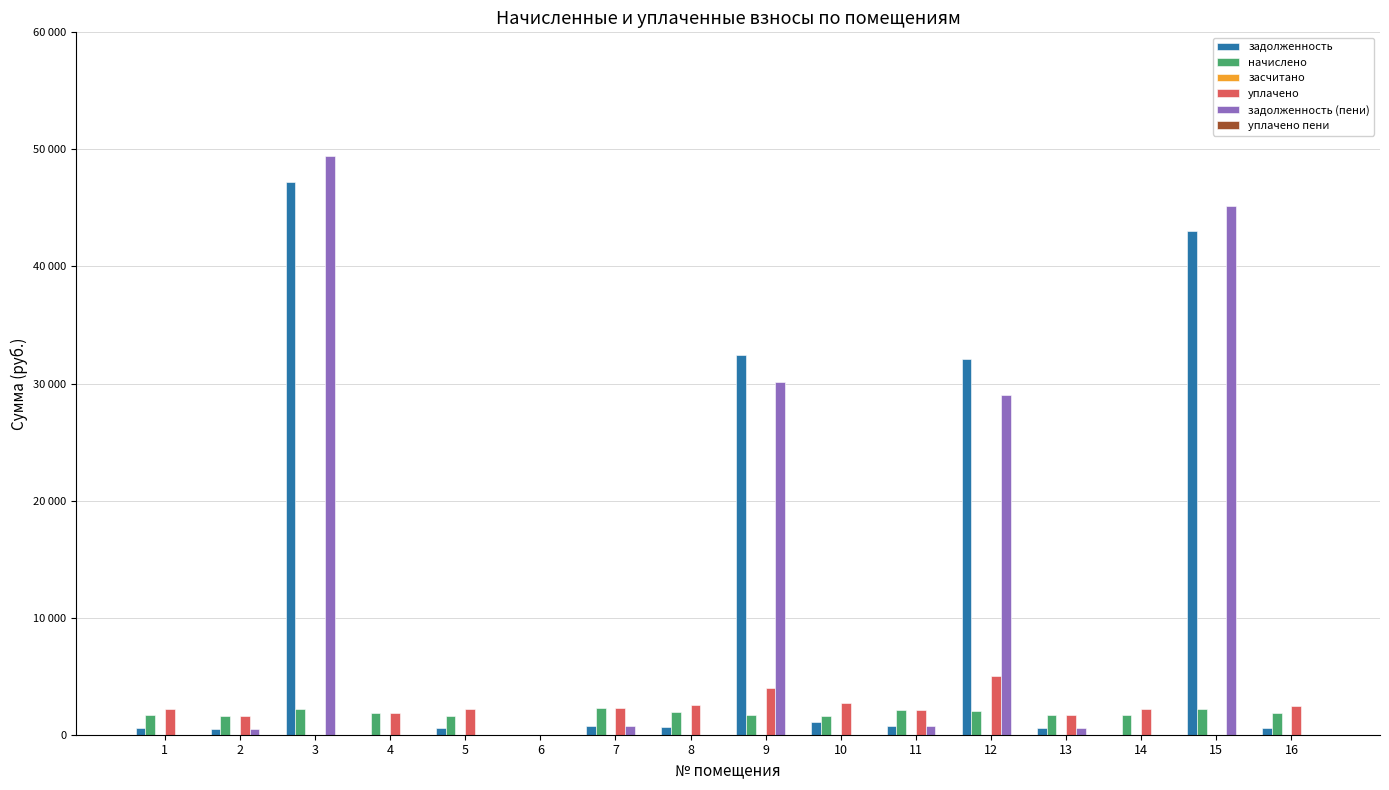

Is it true that задолженность (пени) equals -29224.5 at 5?

False